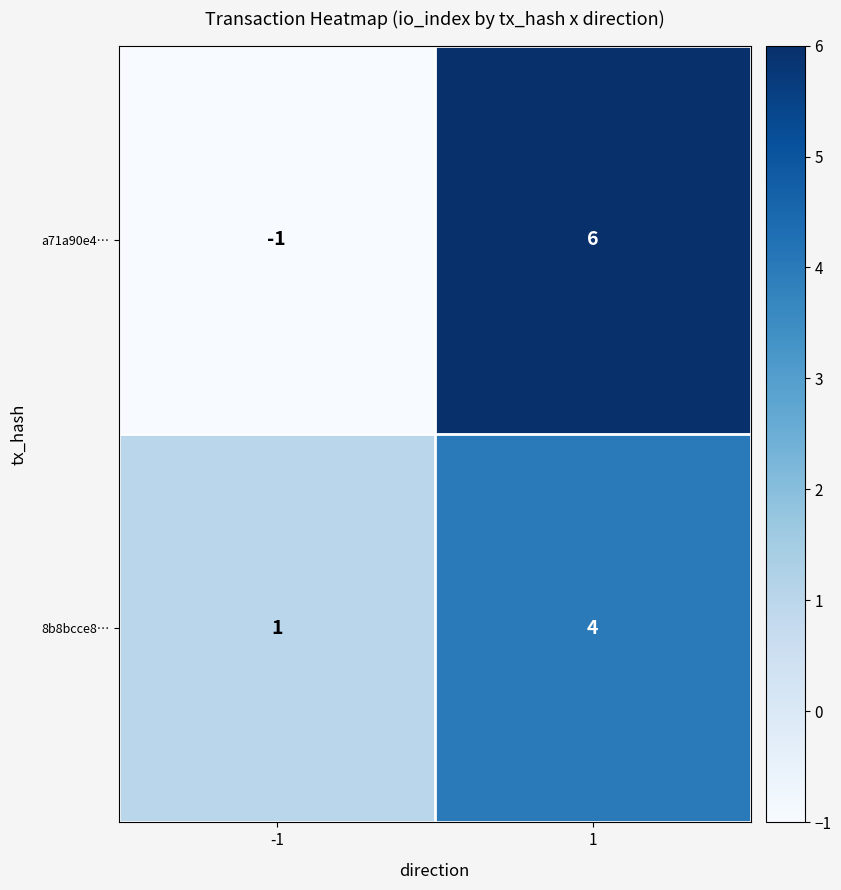

What is the sum of the 8b8bcce8… values at 1 and -1?

5